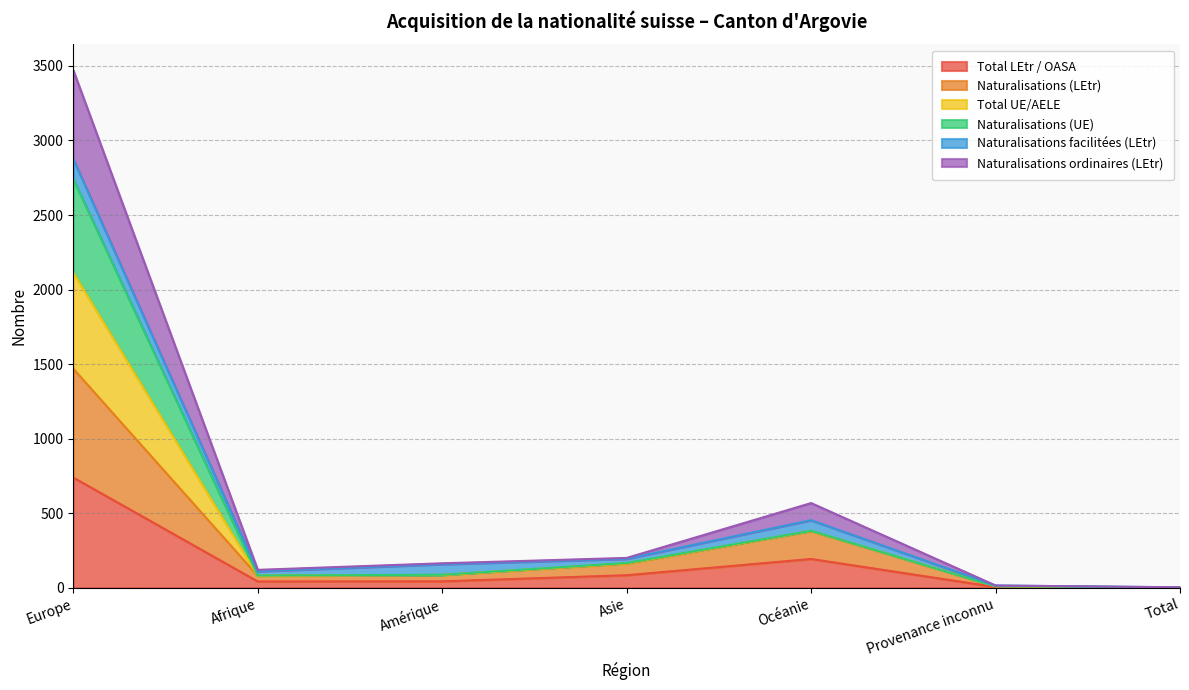

At which label does Total LEtr / OASA reach its peak?

Europe